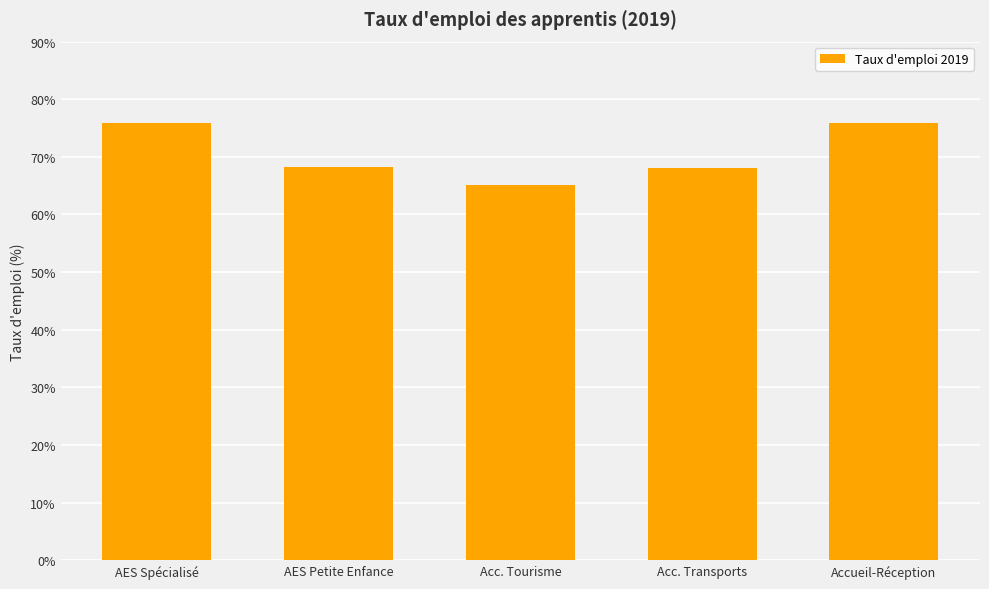

What is the average value?

70.6